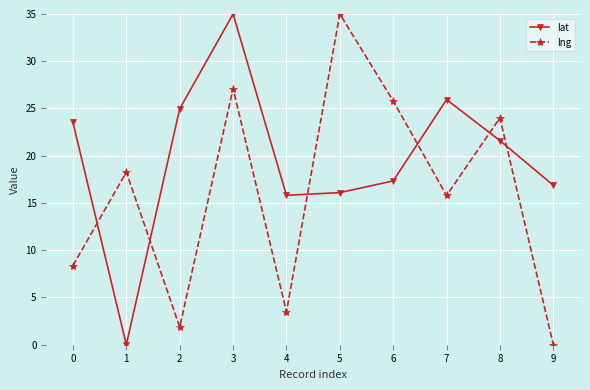

At which label does lng reach its minimum?

9